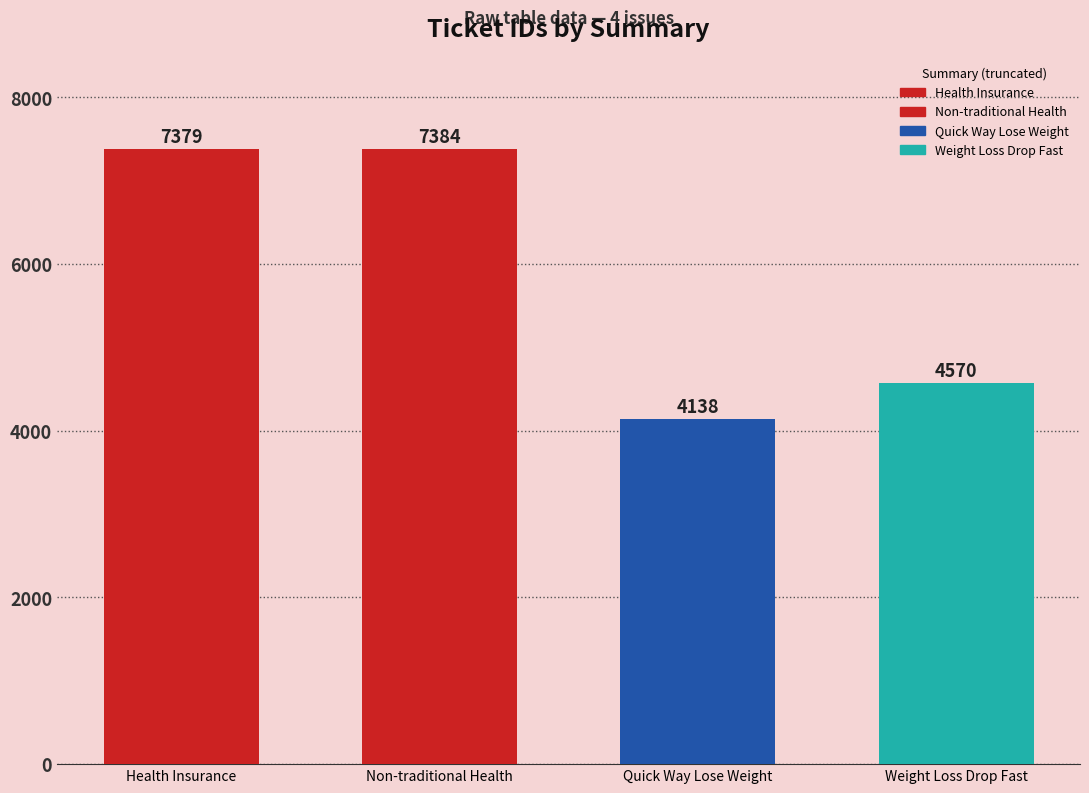

What is the sum of the values at Weight Loss Drop Fast and Quick Way Lose Weight?

8708